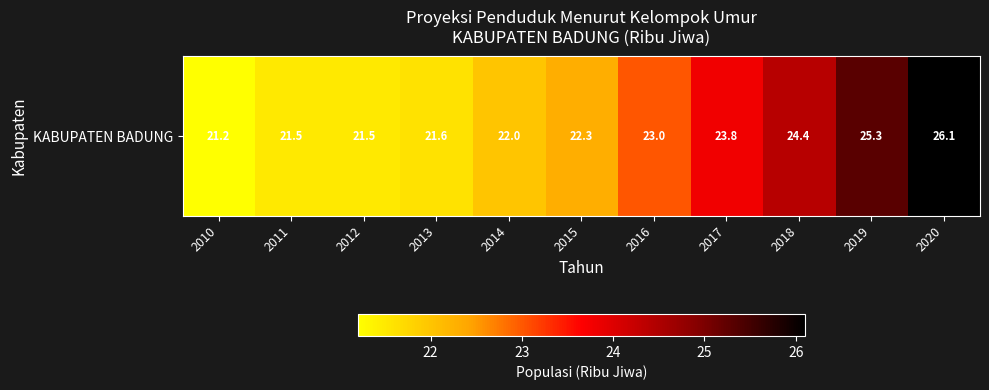

Is it true that the value at 2010 is 21.2?

True